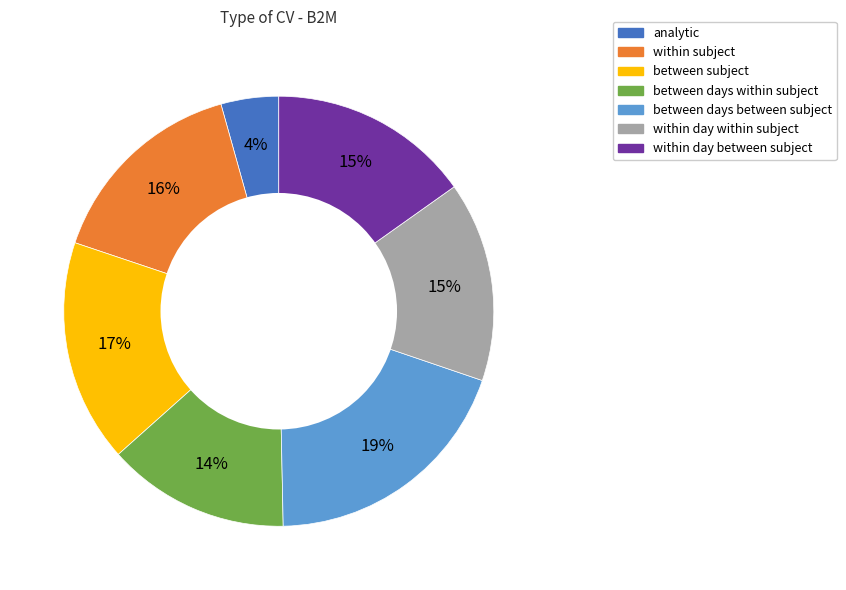

To the nearest percent, what is the difference between the between subject and between days within subject slice percentages?

3%